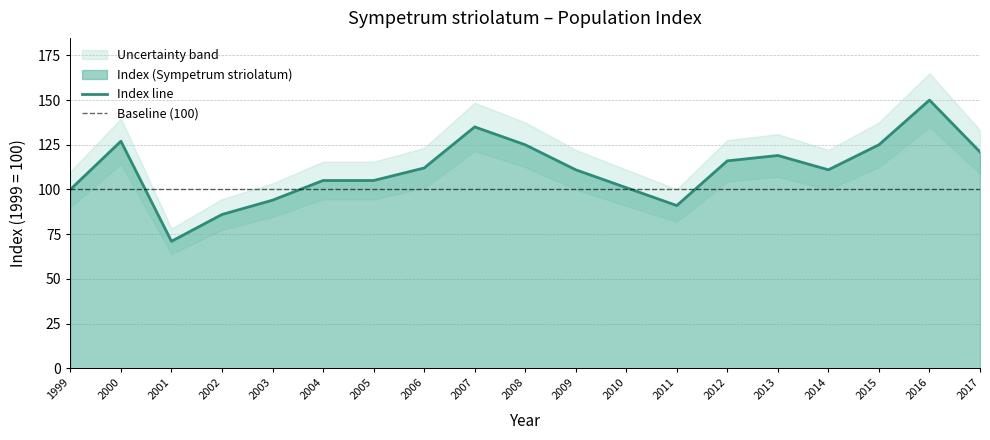

The value of Index line at 2003 is 94. True or false?

True